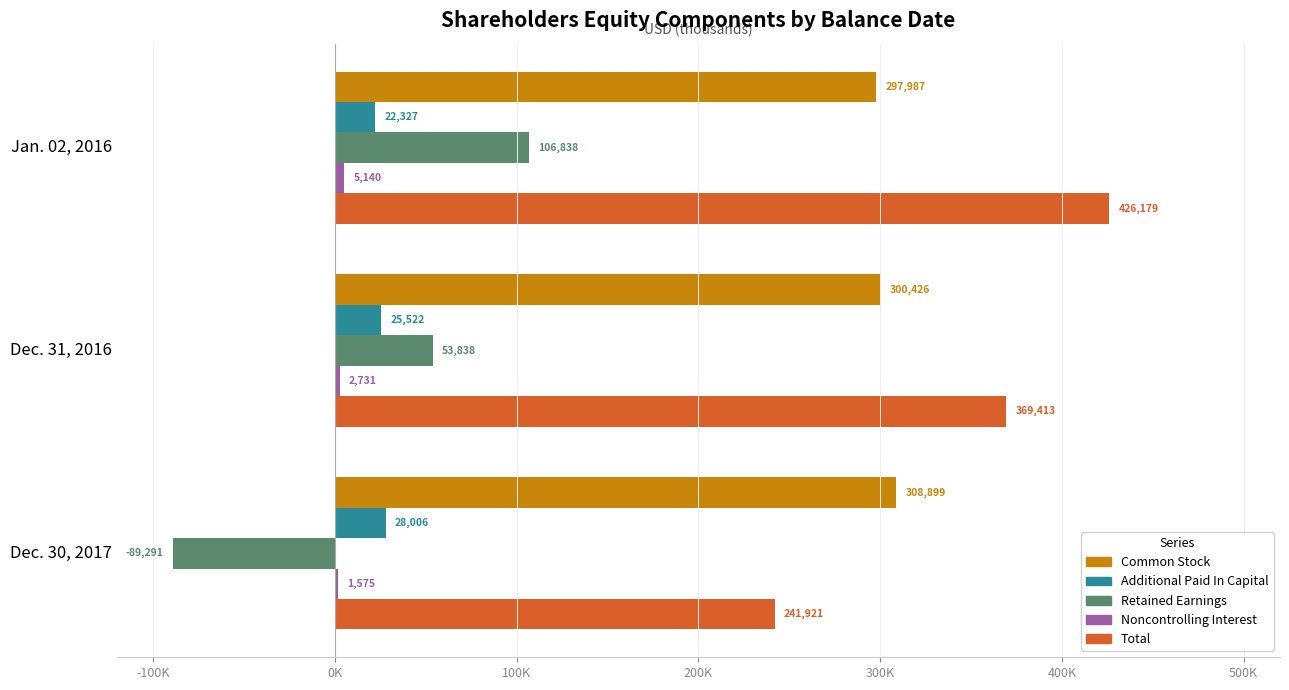

What is the value of the Retained Earnings bar at the 3rd from the left?

-89291